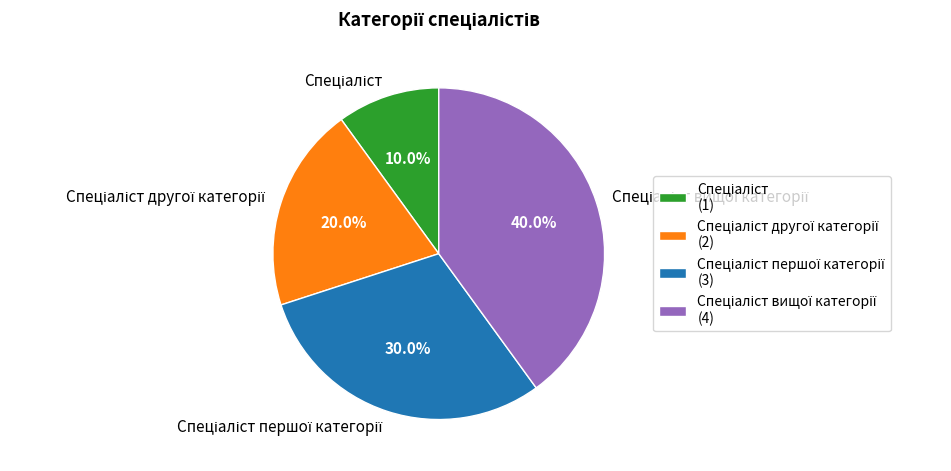

Is there a majority slice in this chart?

No